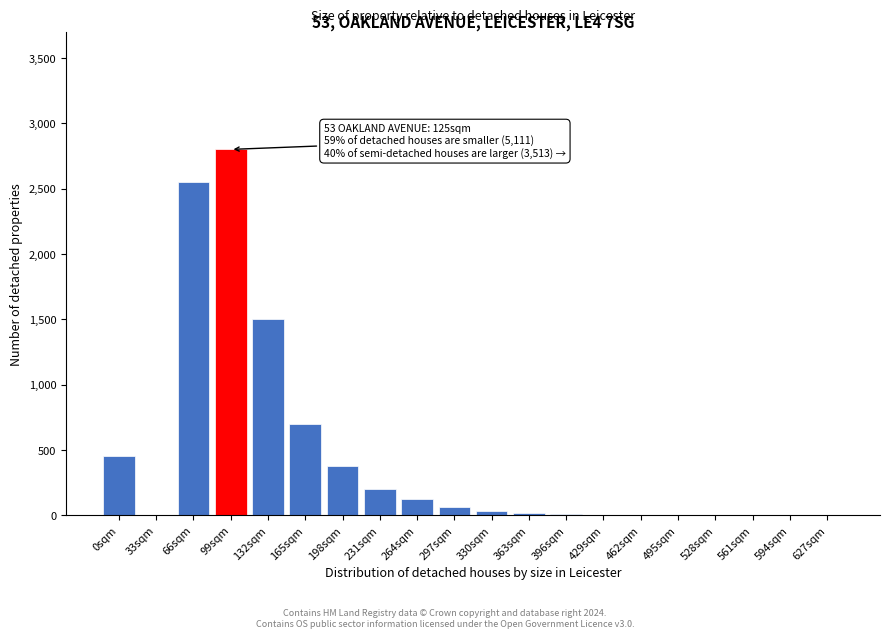

Which label corresponds to the largest value in the chart?

99sqm